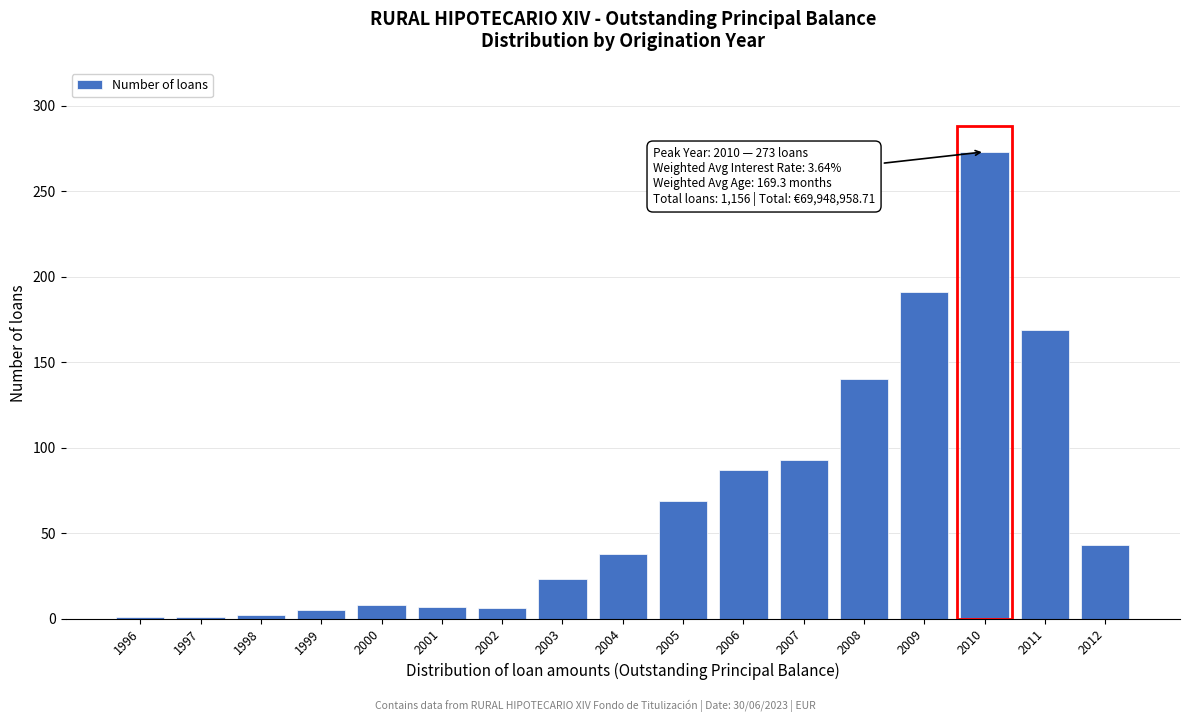

What is the value of the 16th bar from the left?

169